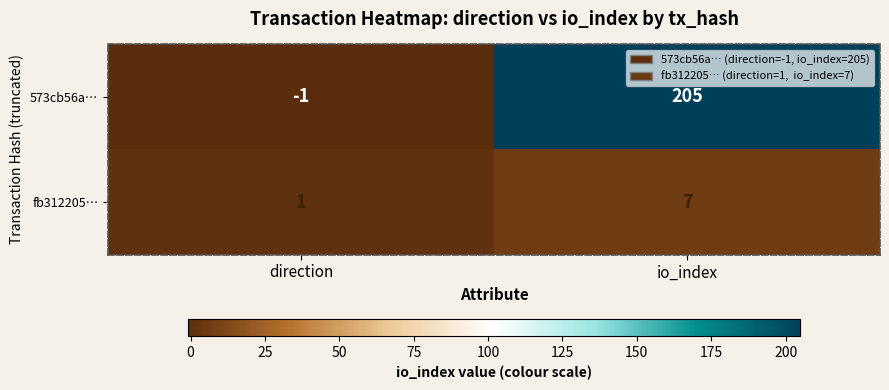

Reading left to right, transcribe all the data shown in this chart.

573cb56a…: direction=-1	io_index=205
fb312205…: direction=1	io_index=7